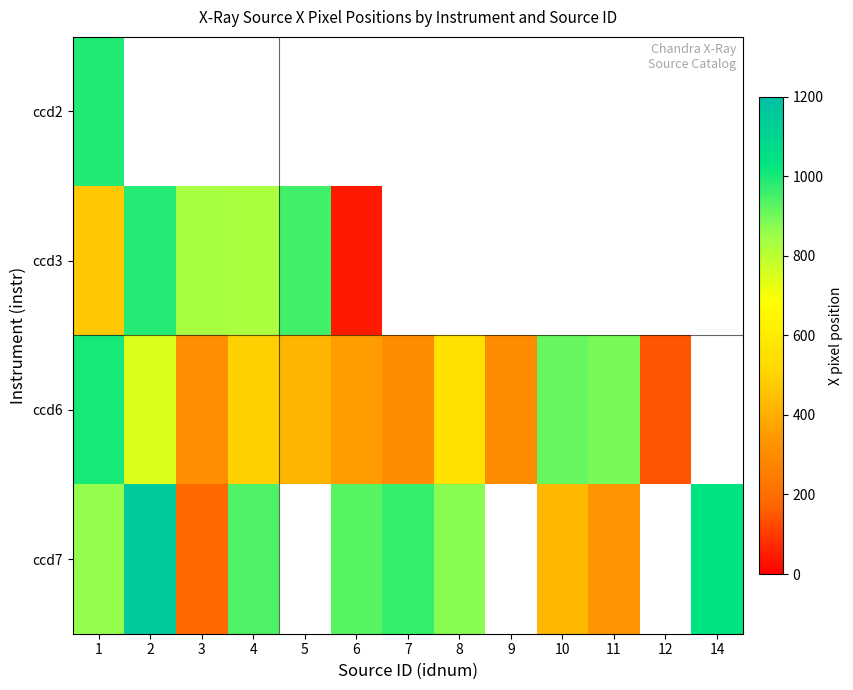

Is the value of row_0 at 9 greater than the value of row_3 at 3?

No